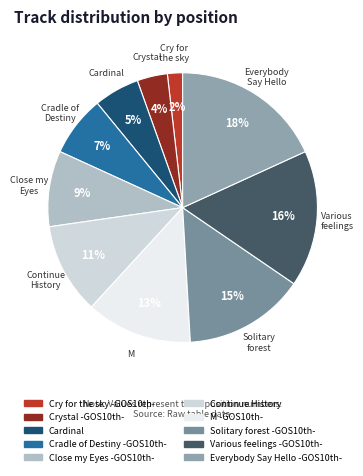

To the nearest percent, what portion does Cry for the sky -GOS10th- represent?

2%